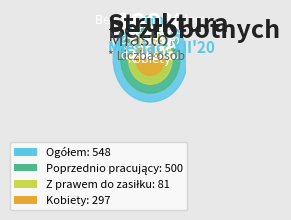

Does Liczba bezrobotnych ogółem account for over 50% of the chart?

No